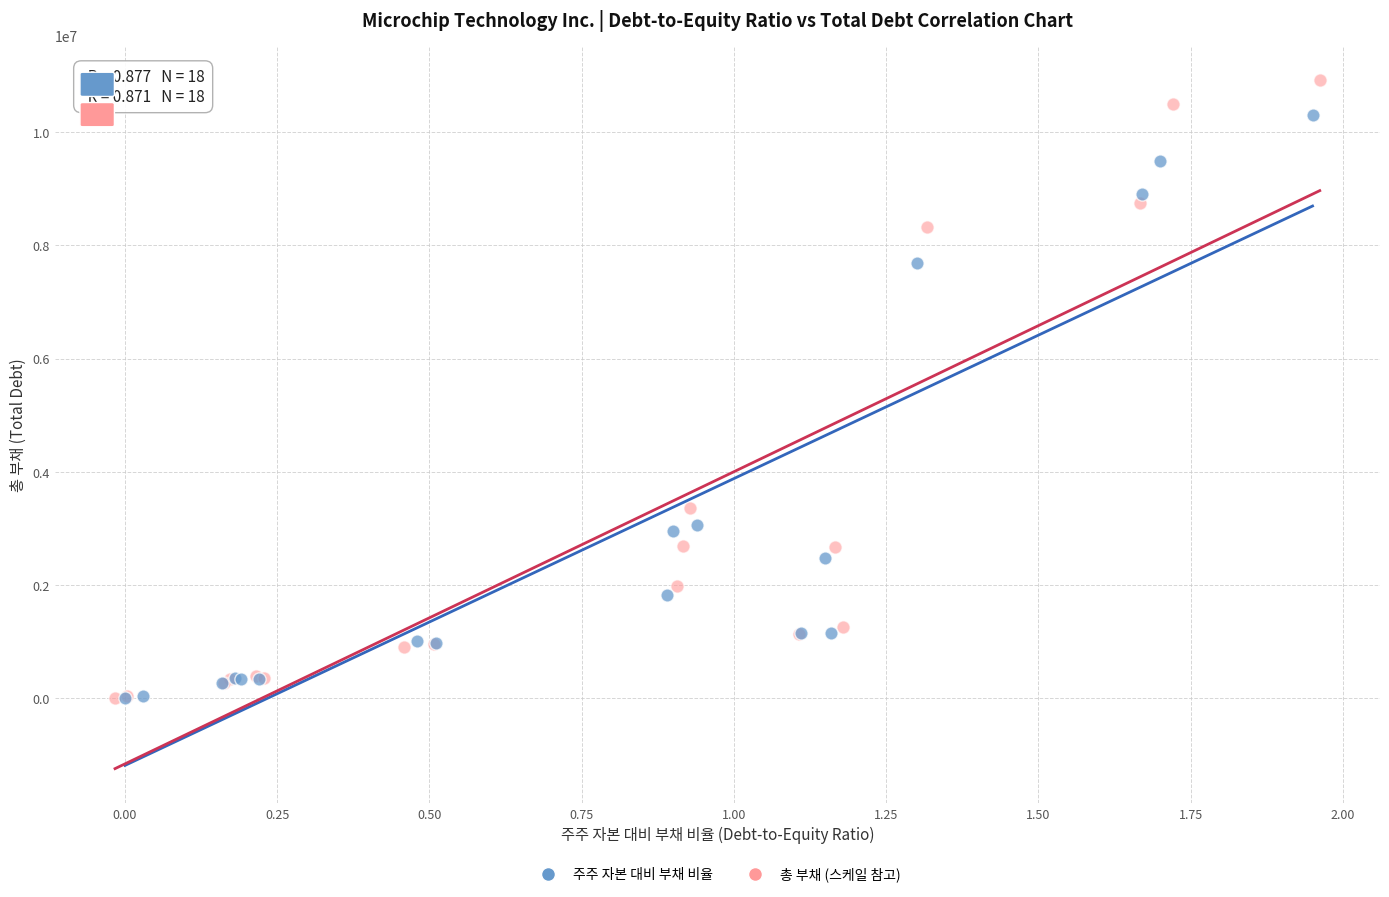

What are all the series names shown in the legend?

주주 자본 대비 부채 비율, 총 부채 (스케일 참고)